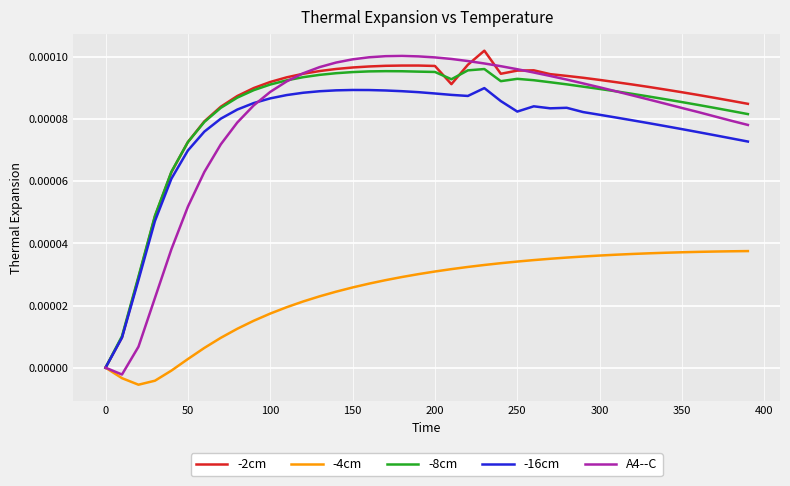

How many values in -16cm are above zero?

39